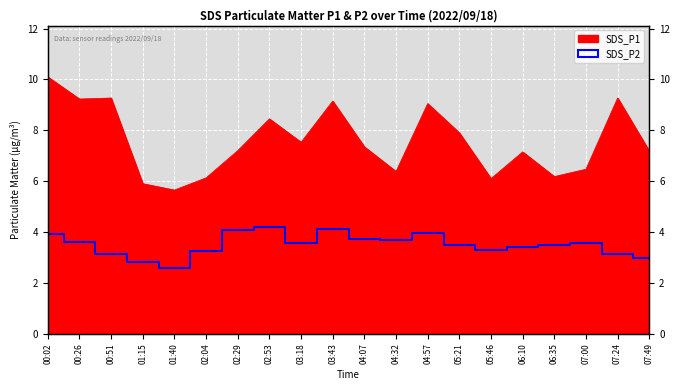

What is the difference between the values at 07:49 and 02:53?

1.2